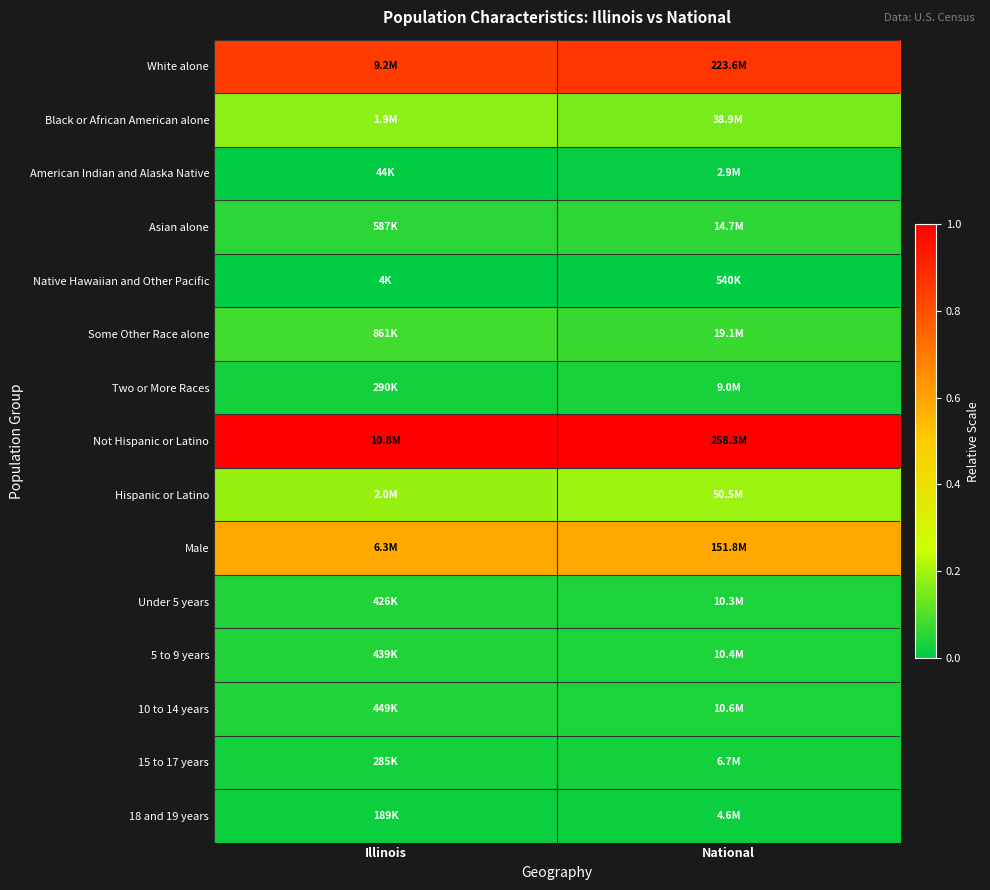

Which label corresponds to the largest value in the chart?

National